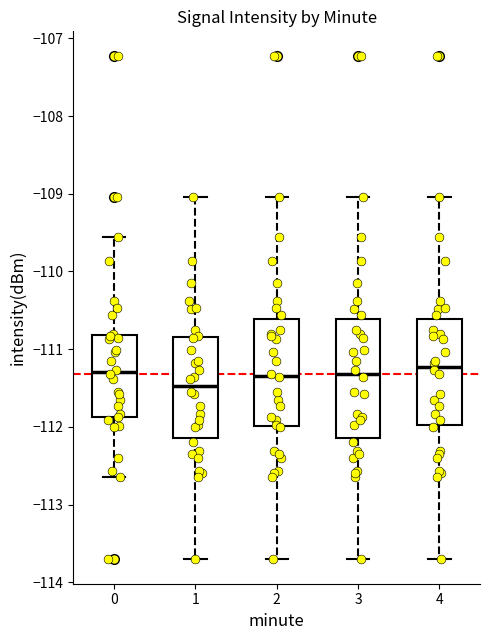

Reading left to right, read every box against the y-axis: the position of its median line, the range the box covers, and the ends of its whiskers. The values are not printed on the chart, so give them approximately, as read against the axis.

0: median -111.3, box -111.9 to -110.8, whiskers -112.6 to -109.6
1: median -111.5, box -112.1 to -110.8, whiskers -113.7 to -109.0
2: median -111.3, box -112.0 to -110.6, whiskers -113.7 to -109.0
3: median -111.3, box -112.1 to -110.6, whiskers -113.7 to -109.0
4: median -111.2, box -112.0 to -110.6, whiskers -113.7 to -109.0